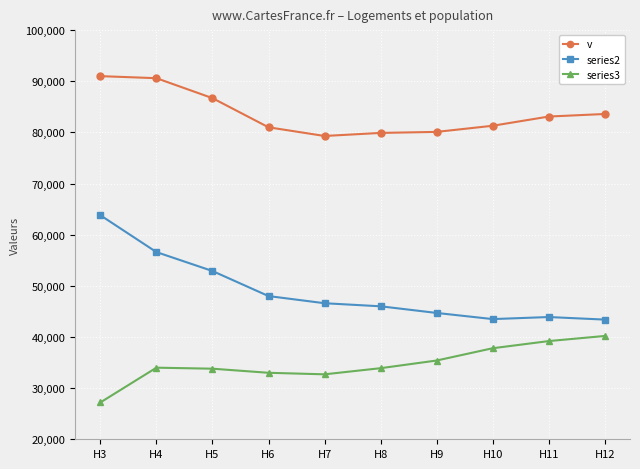

What is the value of the v point at the 10th from the left?

83600